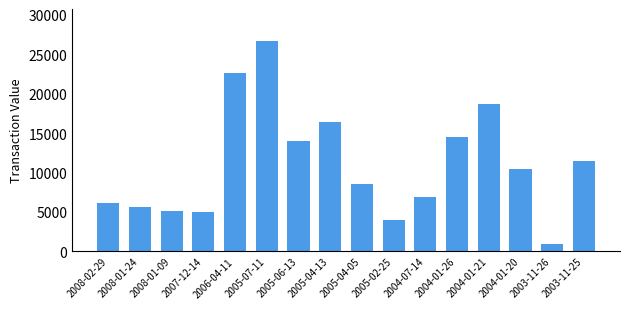

At which category does the chart reach its minimum across all series?

2003-11-26